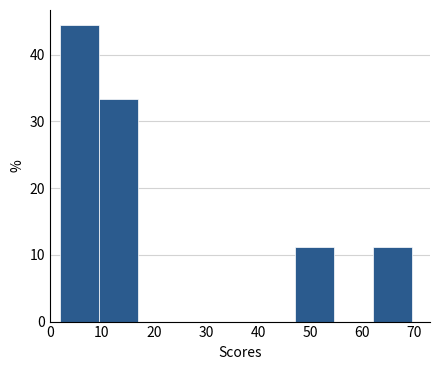

Reading left to right, list every bar in this chart as the range it spans on the x-axis followed by its height. Neither the bar edges nor the heights are printed on the chart, so give them approximately, as read against the axes.

2 to 9: 44
9 to 17: 33
17 to 24: 0
24 to 32: 0
32 to 40: 0
40 to 47: 0
47 to 55: 11
55 to 62: 0
62 to 70: 11